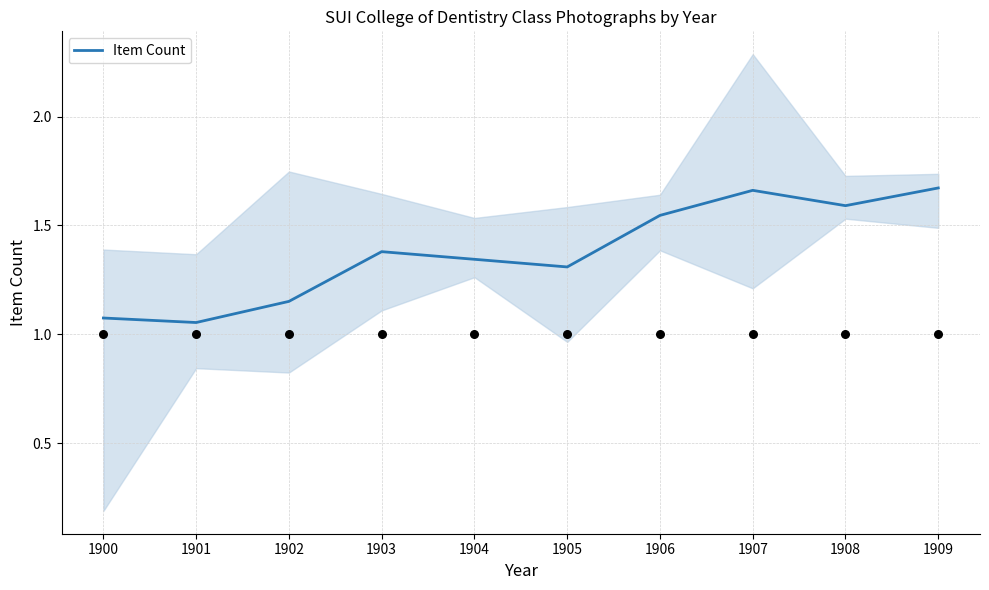

What is the ratio of the value at 1908 to the value at 1909?

1.0